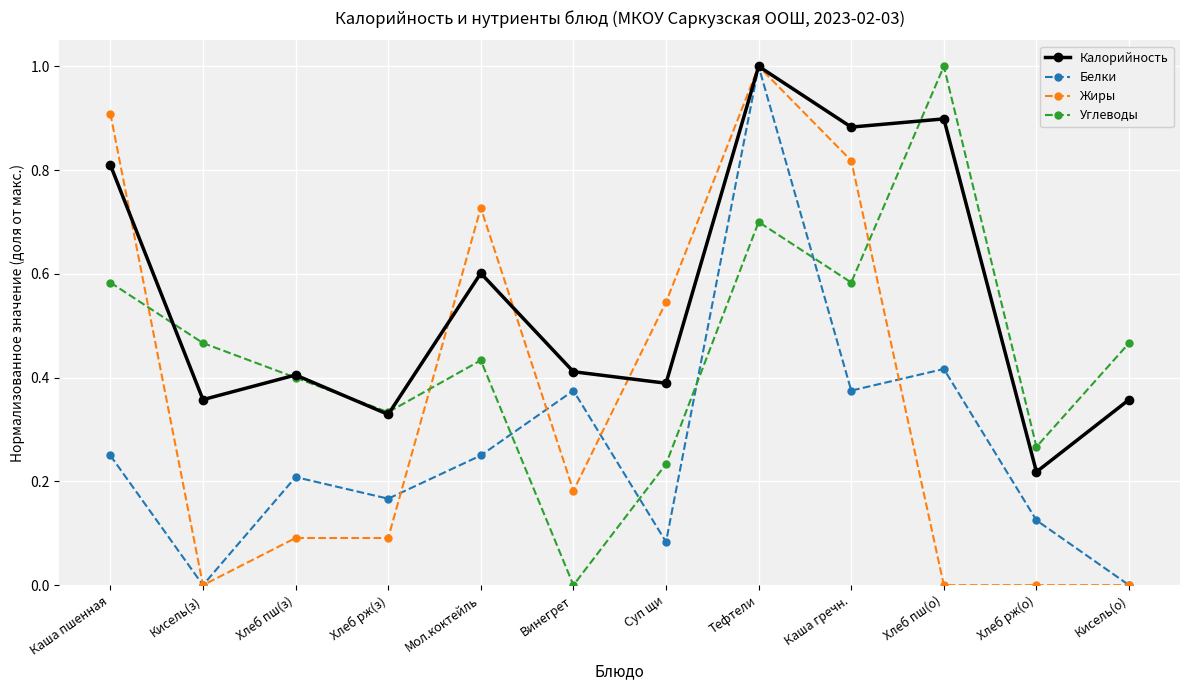

What position from the left is Мол.коктейль?

5